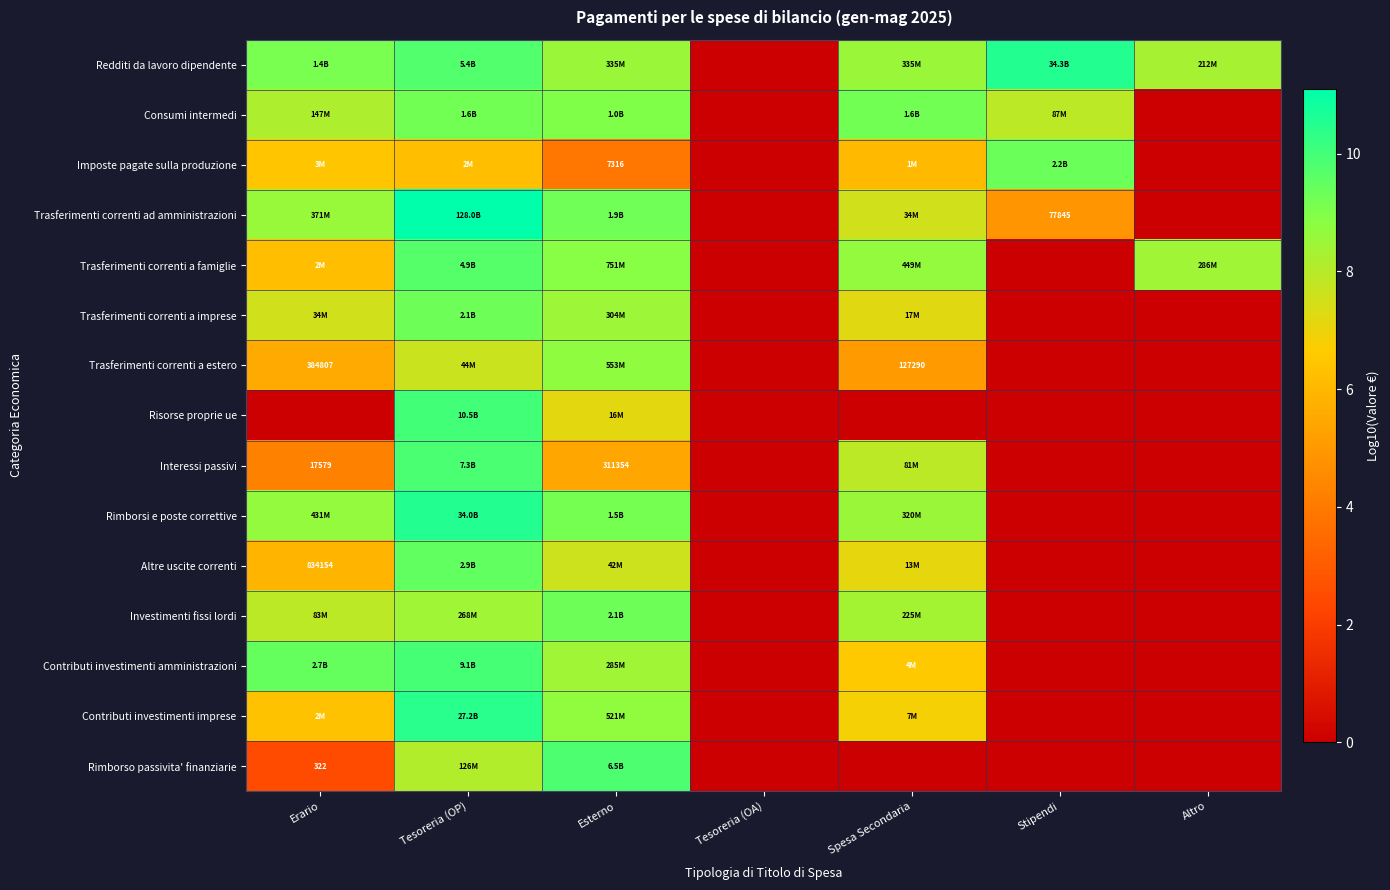

Is it true that Contributi investimenti imprese equals 10.4 at Spesa Secondaria?

False